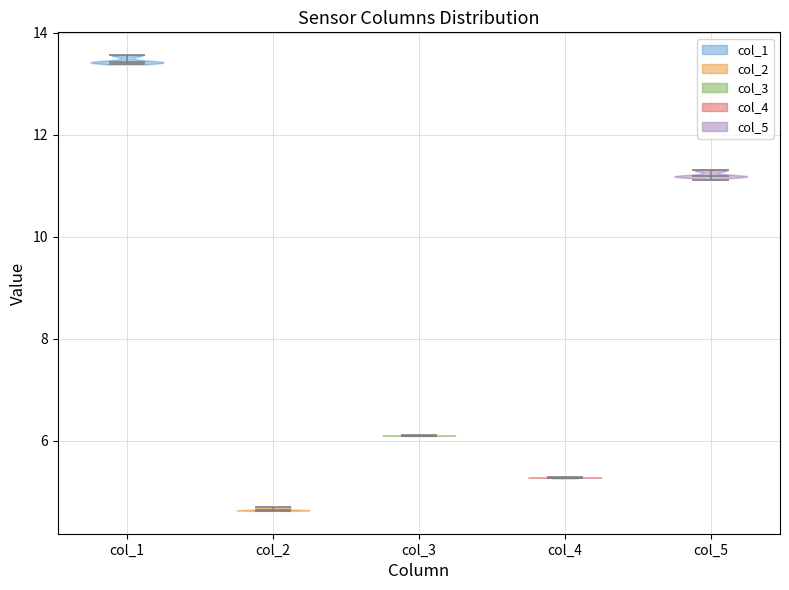

Which violin has the highest median line?

col_1